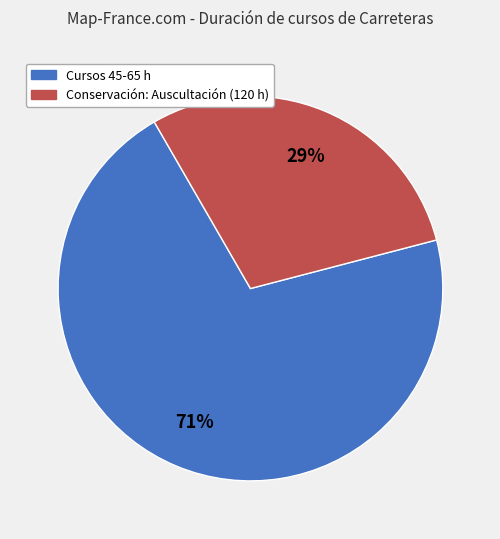

Rank the categories by value from highest to lowest.

Cursos 45-65 h, Conservación: Auscultación (120 h)